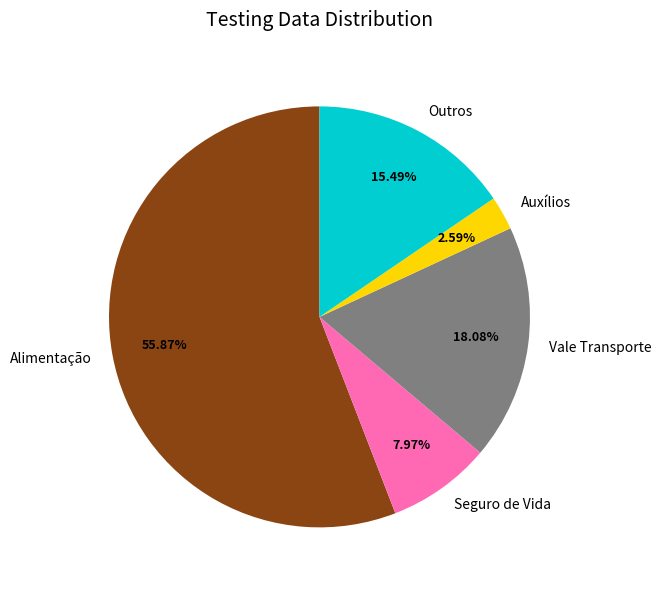

Is Outros the majority of the pie?

No